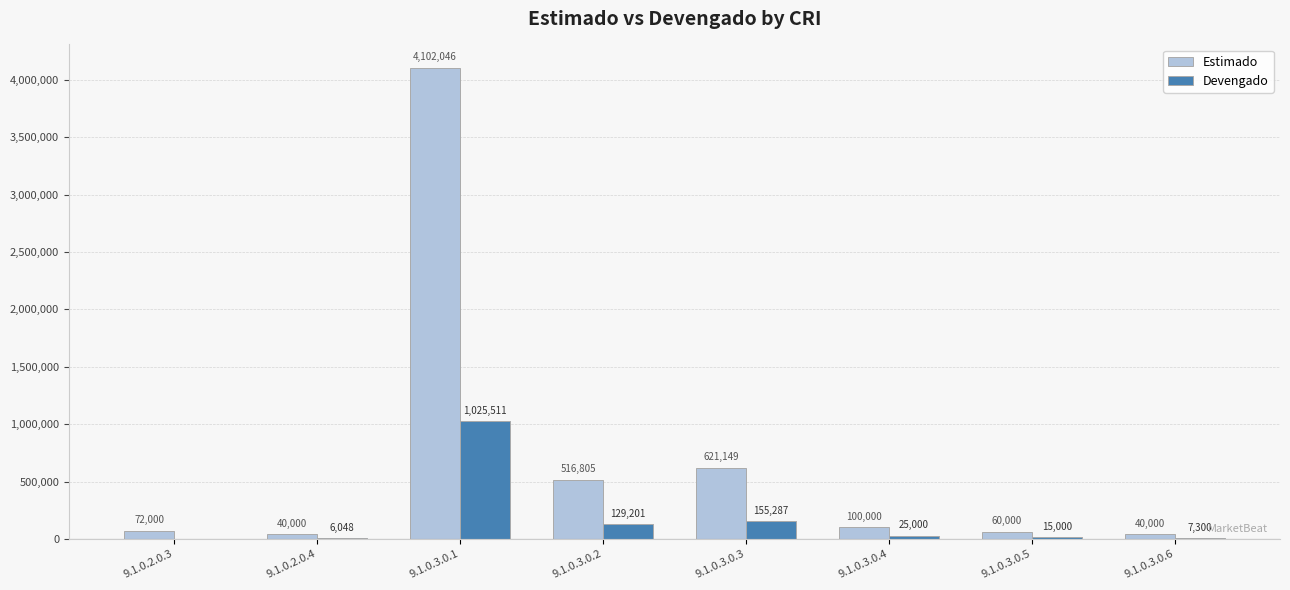

Which series has the largest total across all categories?

Estimado